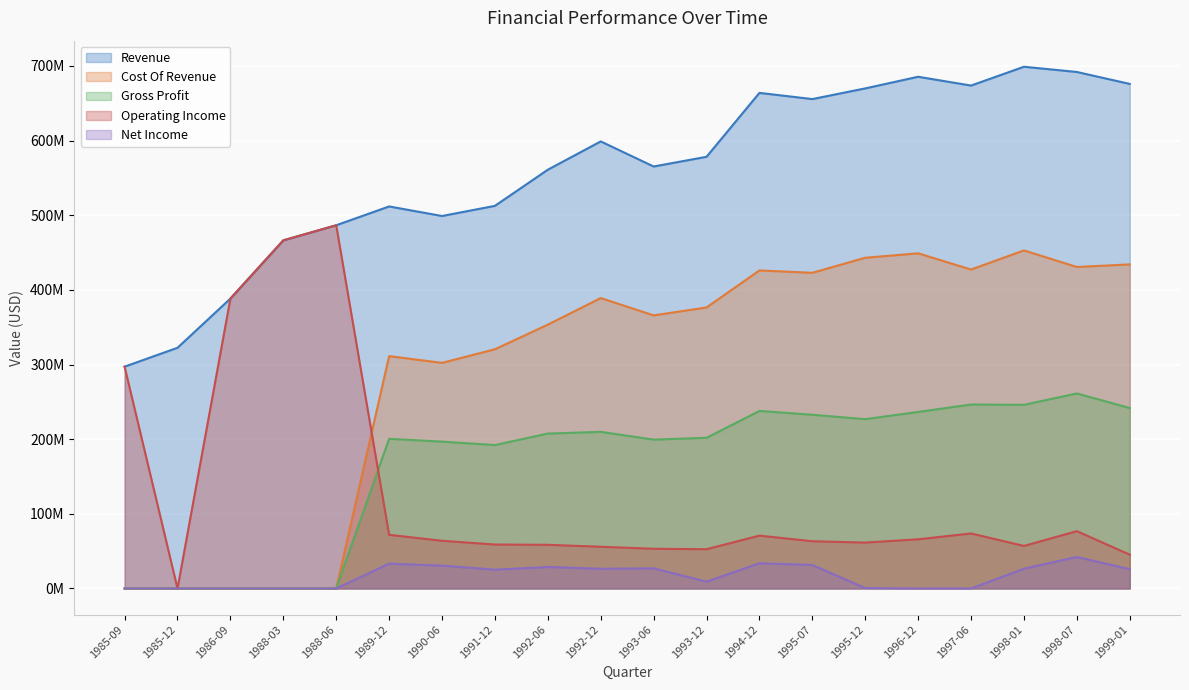

Which series has the widest spread of values?

Operating Income